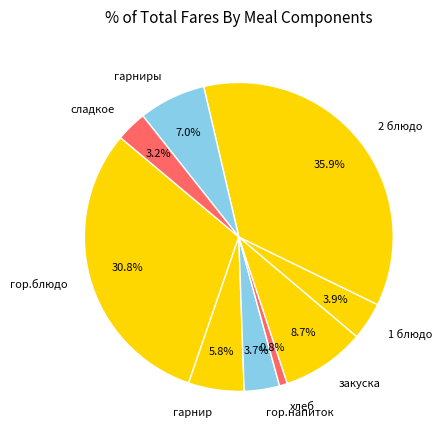

What portion of the pie excludes сладкое?

96.8%